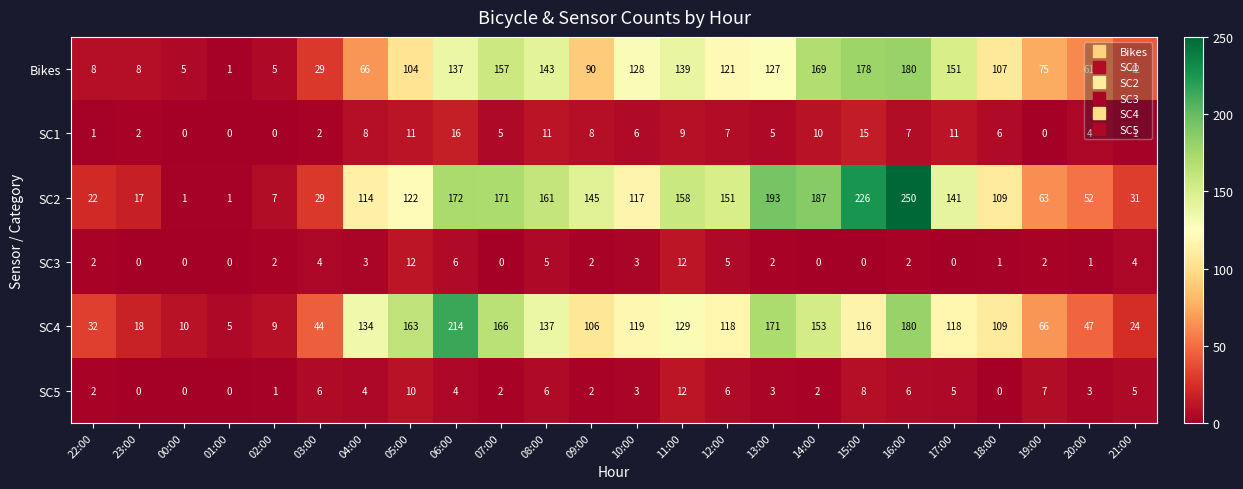

Is it true that SC1 equals 3 at 23:00?

False